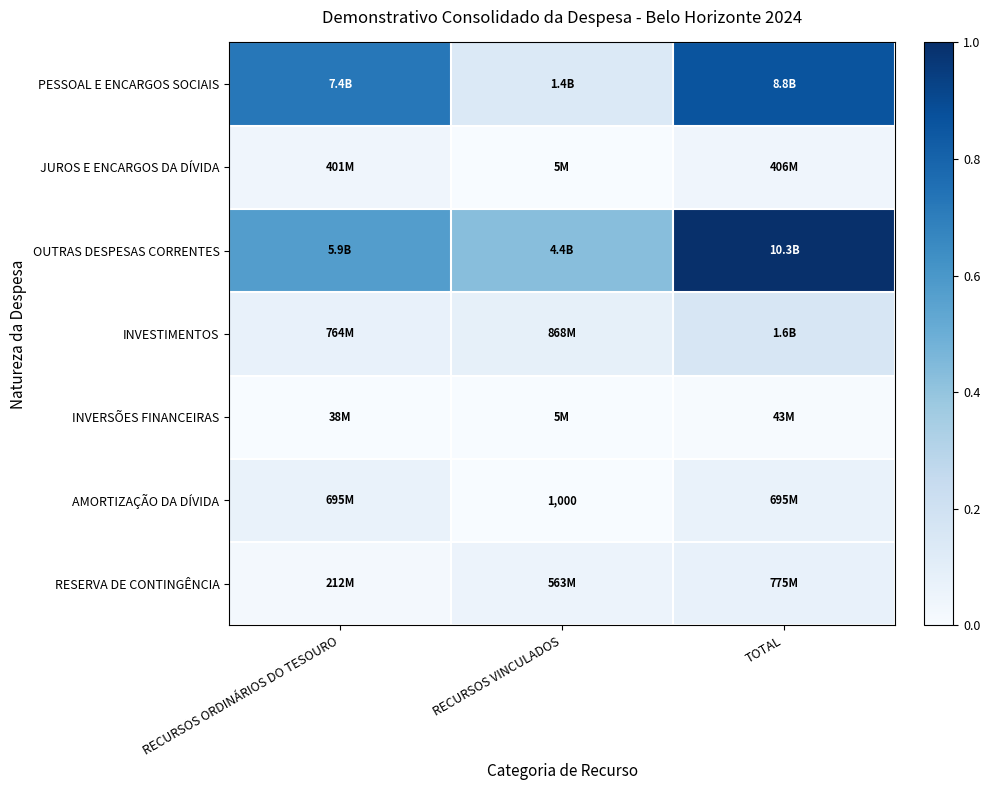

Count the OUTRAS DESPESAS CORRENTES values in the range 0 to 1.

3